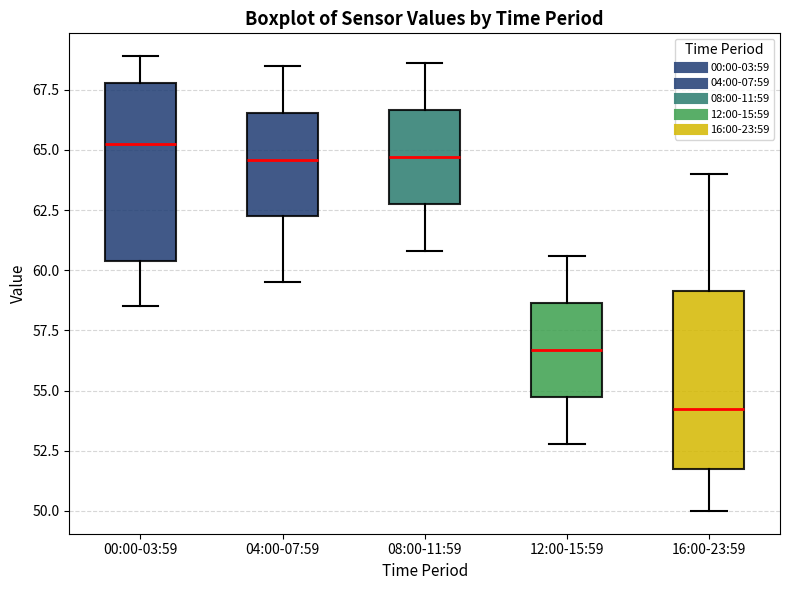

Reading left to right, transcribe this box plot: for each box, give where its median line is, the range the box spans, and where its two whiskers end, as read against the y-axis. The values are not printed on the chart, so give them approximately, as read against the axis.

00:00-03:59: median 65.5, box 60.5 to 68.0, whiskers 58.5 to 69.0
04:00-07:59: median 64.5, box 62.5 to 66.5, whiskers 59.5 to 68.5
08:00-11:59: median 64.5, box 63.0 to 66.5, whiskers 61.0 to 68.5
12:00-15:59: median 56.5, box 55.0 to 58.5, whiskers 53.0 to 60.5
16:00-23:59: median 54.5, box 52.0 to 59.0, whiskers 50.0 to 64.0